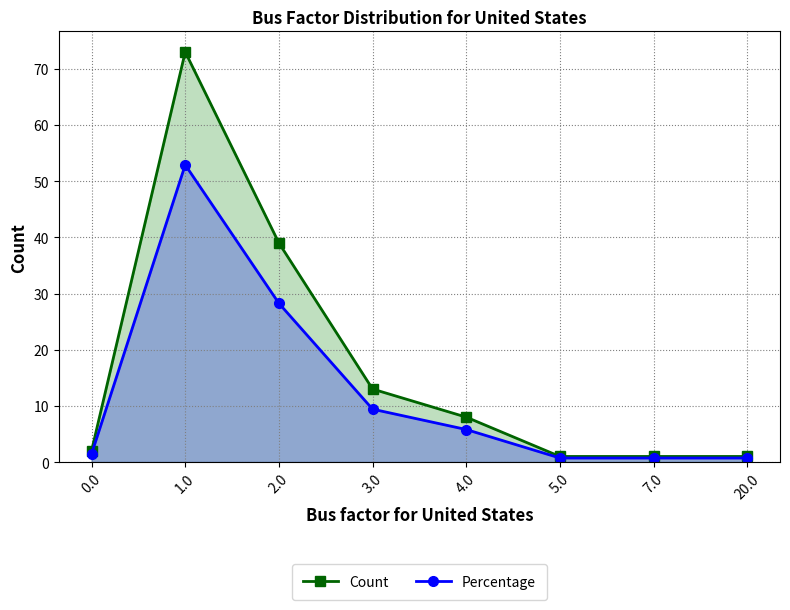

Reading right to left, extract all data points from this chart.

Count: 20.0=1.0	7.0=1.0	5.0=1.0	4.0=8.0	3.0=13.0	2.0=39.0	1.0=73.0	0.0=2.0
Percentage: 20.0=0.7	7.0=0.7	5.0=0.7	4.0=5.8	3.0=9.4	2.0=28.3	1.0=52.9	0.0=1.4